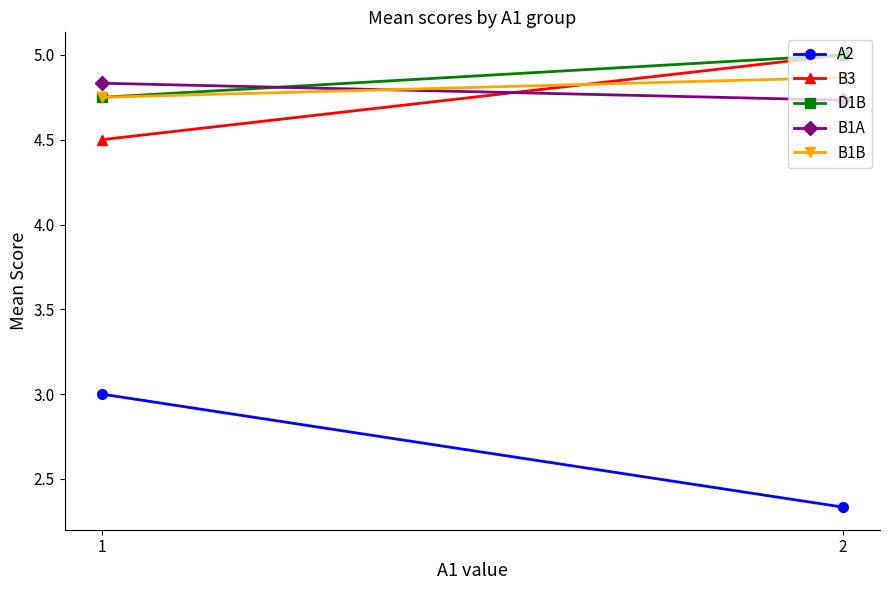

How many lines are shown in the chart?

5